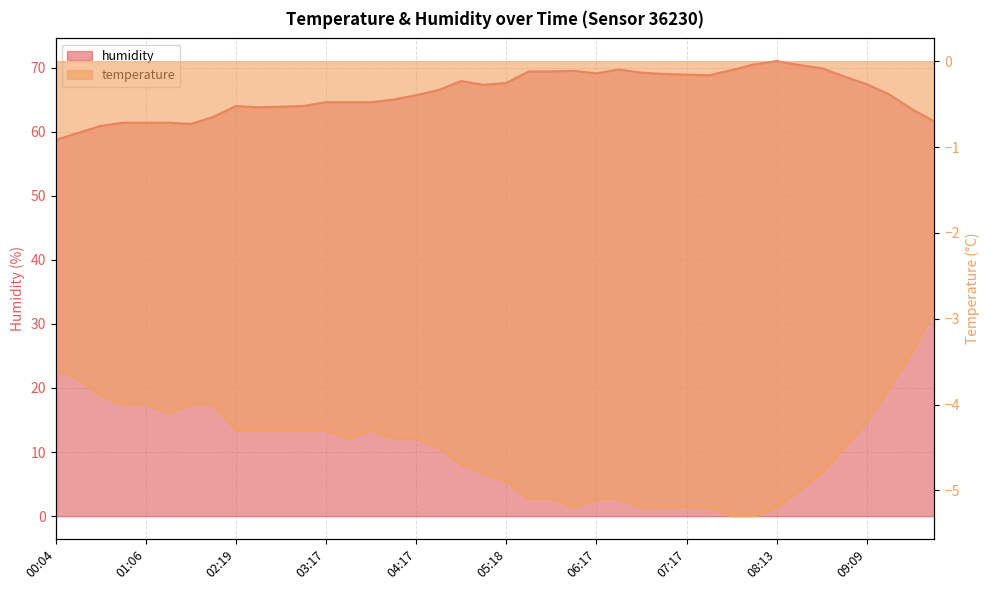

What is the difference between the maximum and minimum values in the temperature series?

2.4